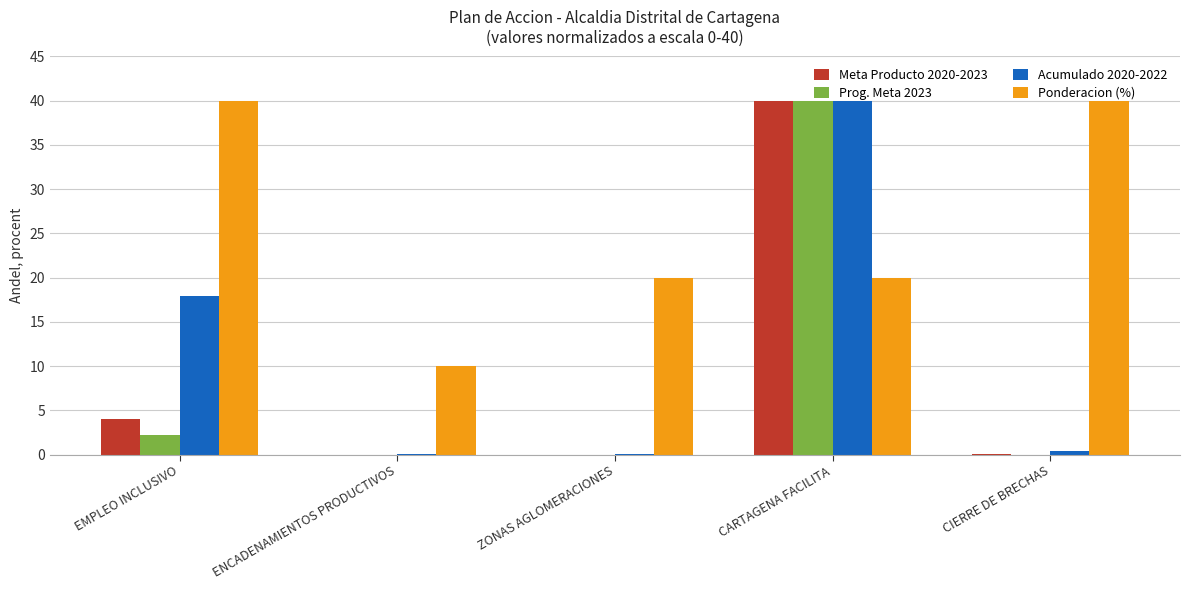

Which series changed the most between EMPLEO INCLUSIVO and ENCADENAMIENTOS PRODUCTIVOS?

Ponderacion (%)